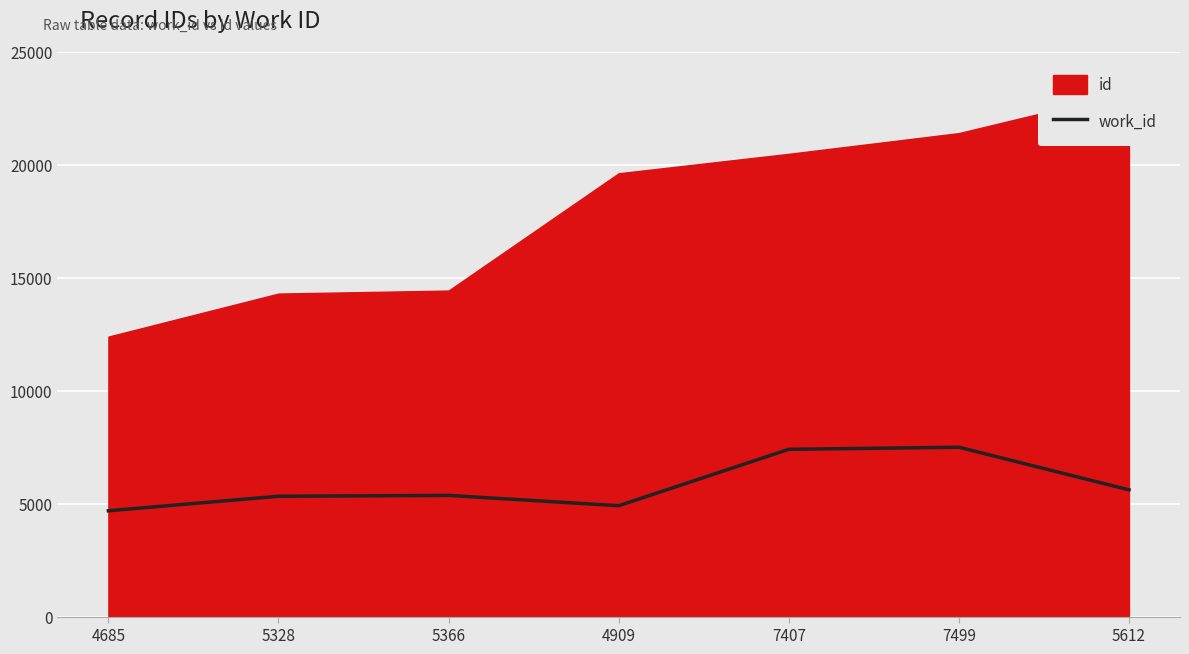

The work_id series shows 9752 at 5612. True or false?

False